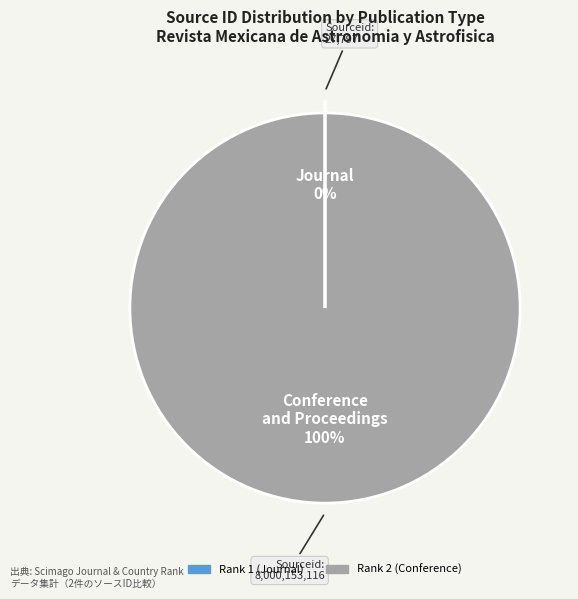

Does Rank 2 (Conference) represent more than half of the total?

Yes